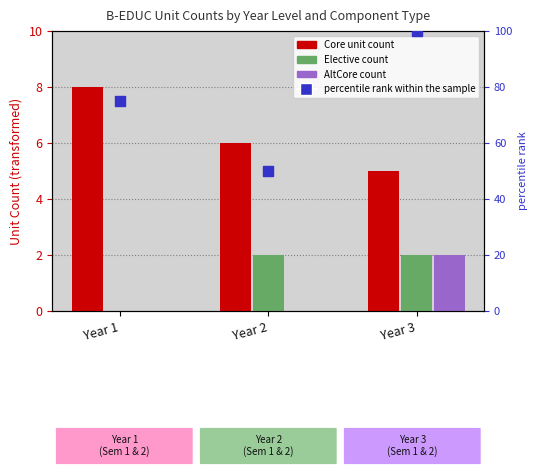

What are all the series names shown in the legend?

Core, Elective, AltCore, percentile rank within the sample